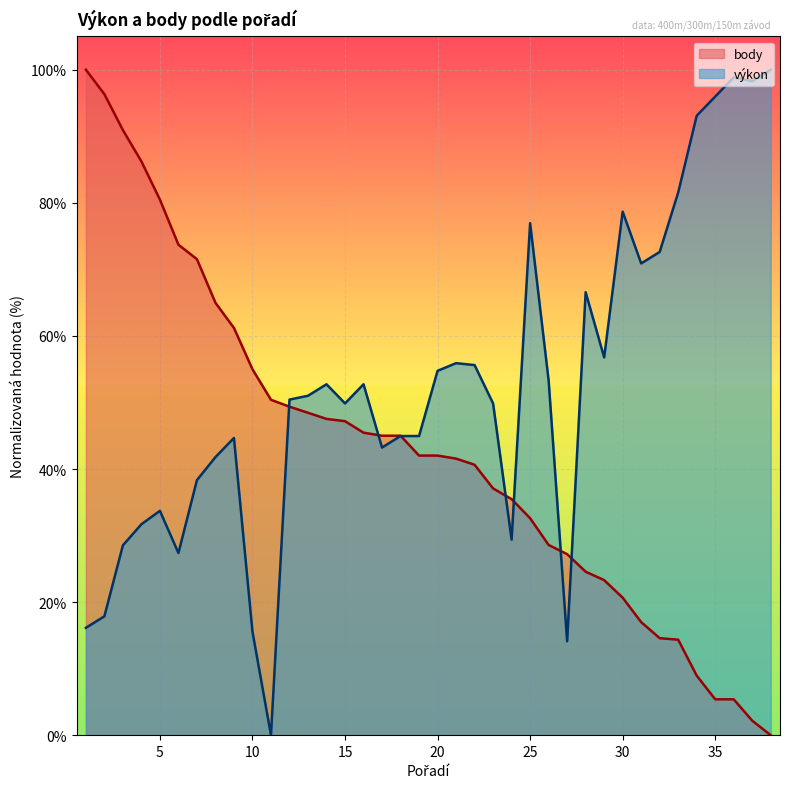

What is the sum of the výkon values at 7 and 27?

52.4